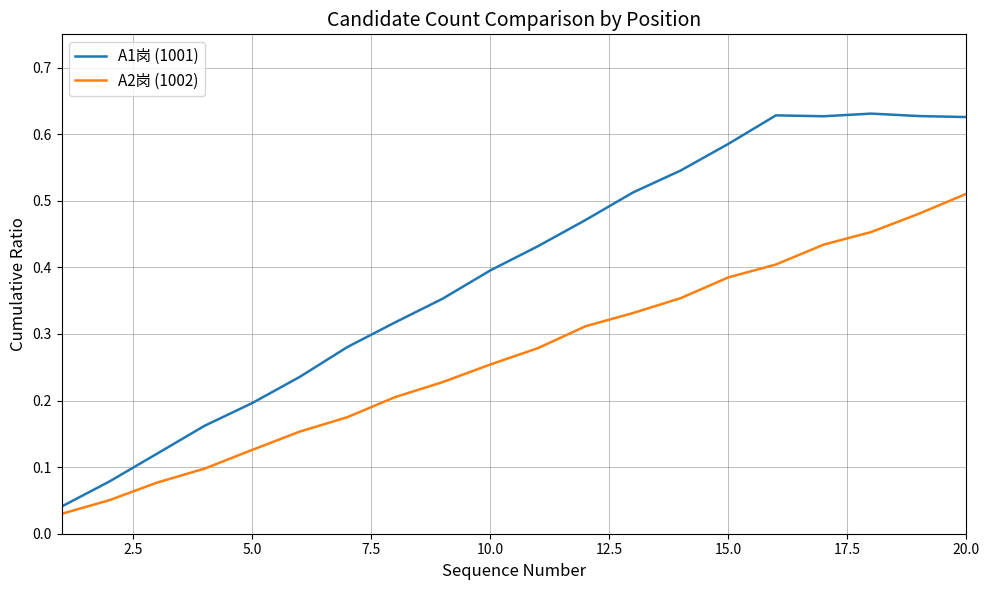

Which series has the largest range (max minus min)?

A1岗 (1001)